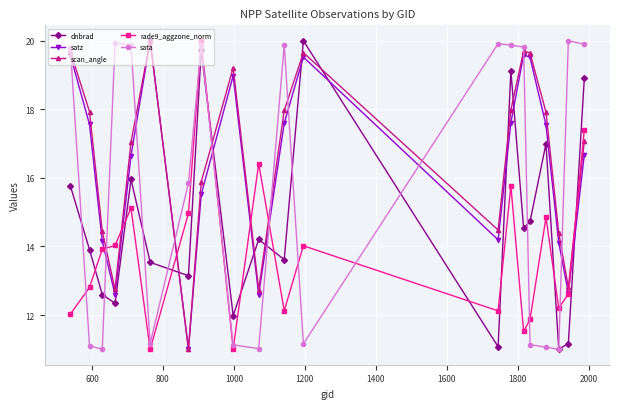

In dnbrad, how many points are higher than both neighbors (excluding endpoints)?

6